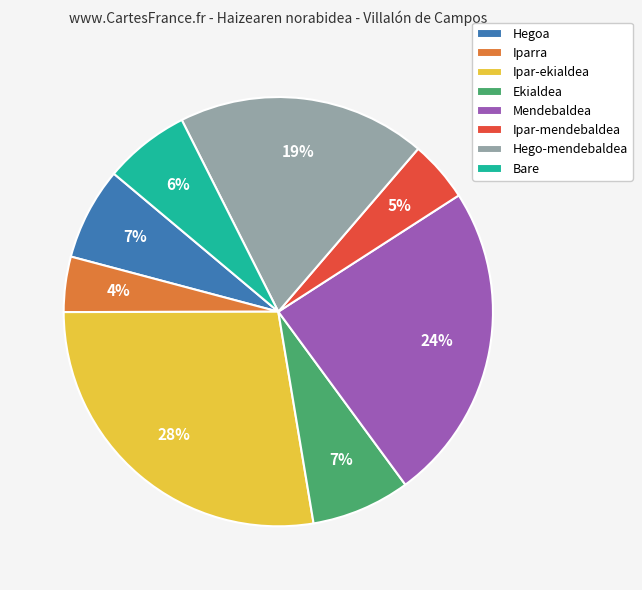

Approximately how many times larger is the value at Ipar-mendebaldea compared to Hegoa?

0.7